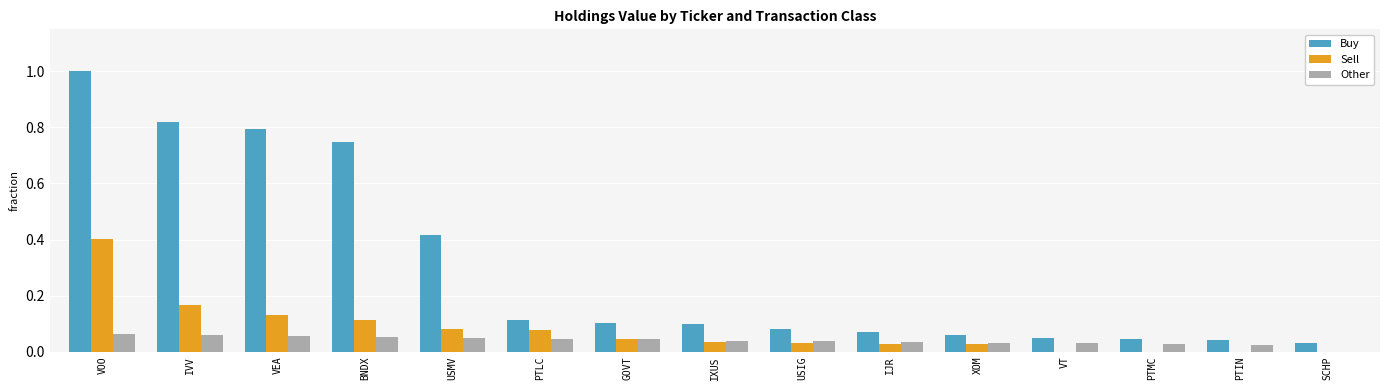

The value of Buy at XOM is 0.1. True or false?

True